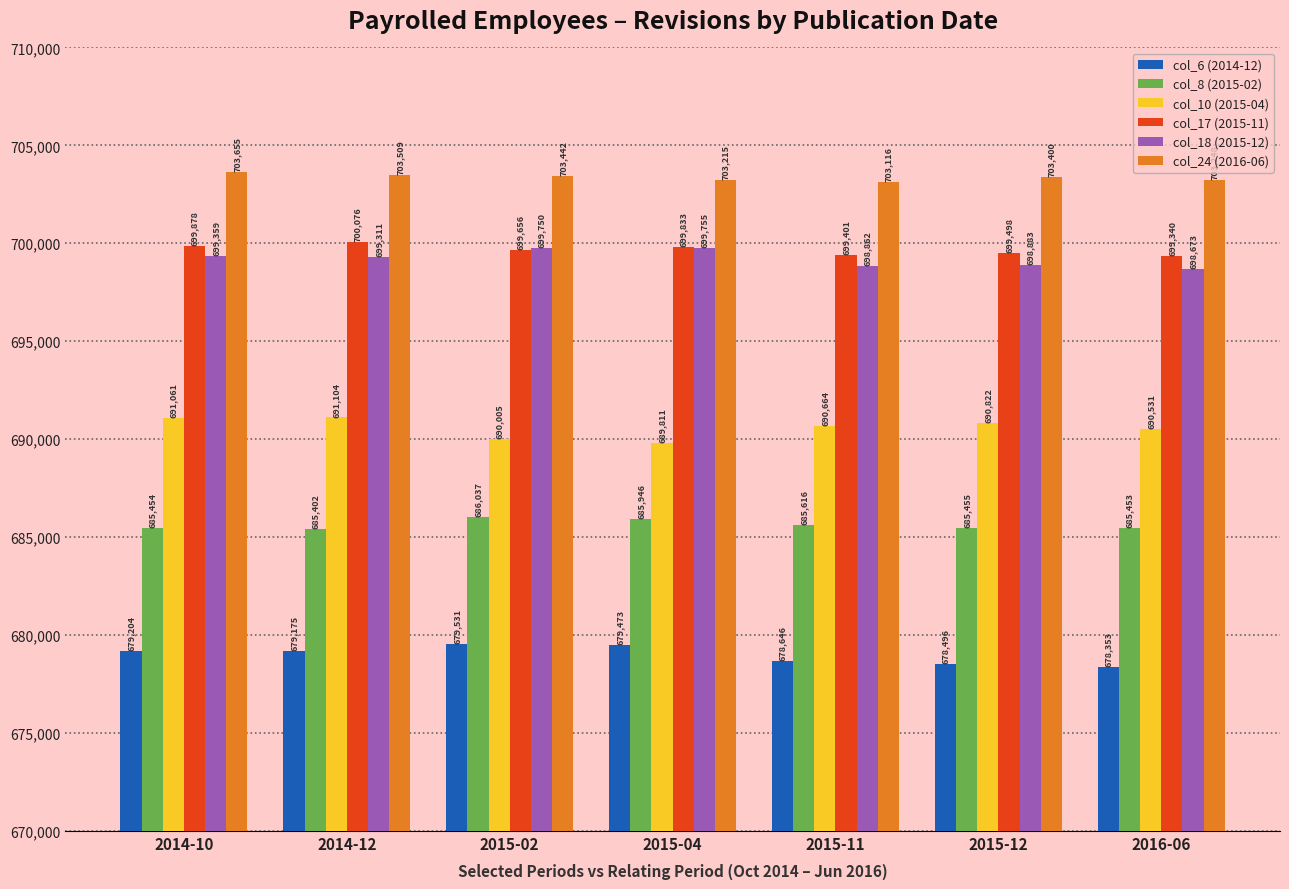

What is the difference between the second highest and minimum values in the col_24 (2016-06) series?

393